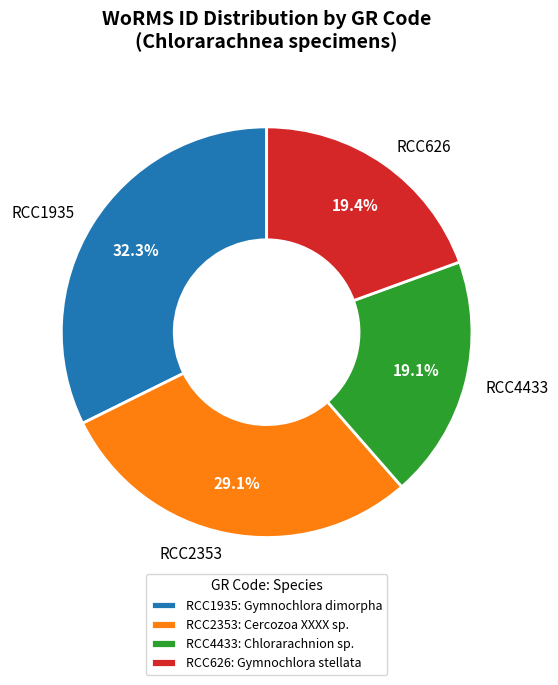

Is it true that RCC4433 is 19% of the pie?

True